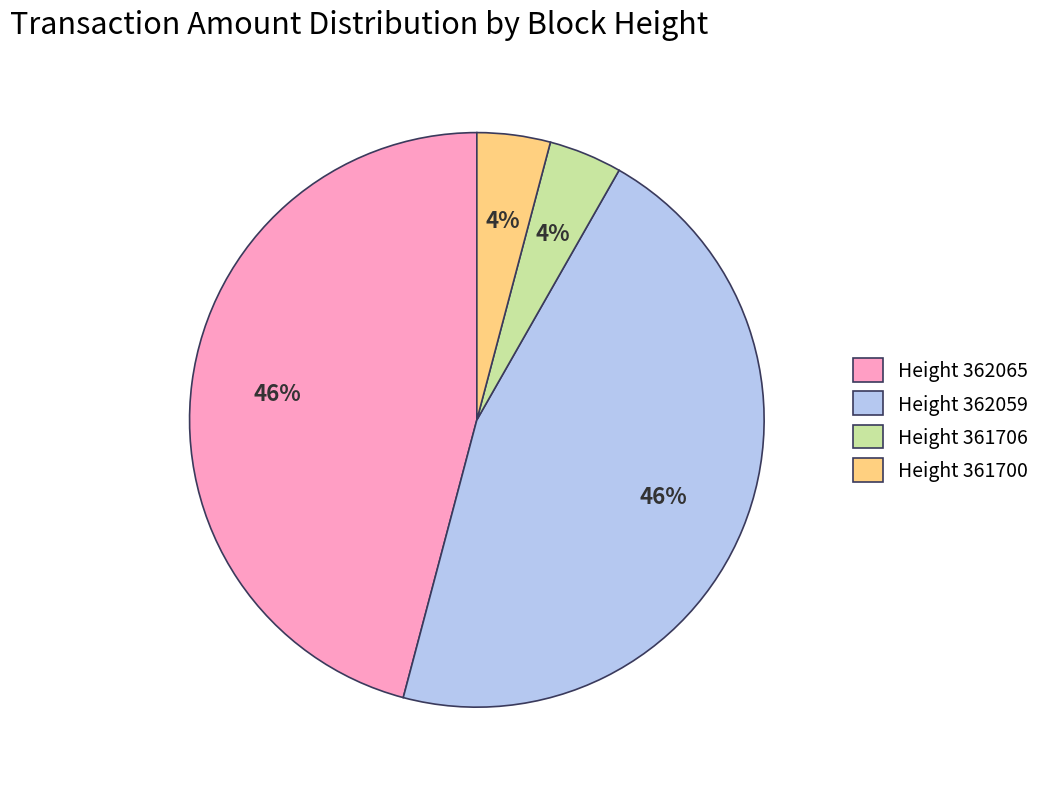

To the nearest percent, what is the difference between the largest and smallest slice percentages?

42%